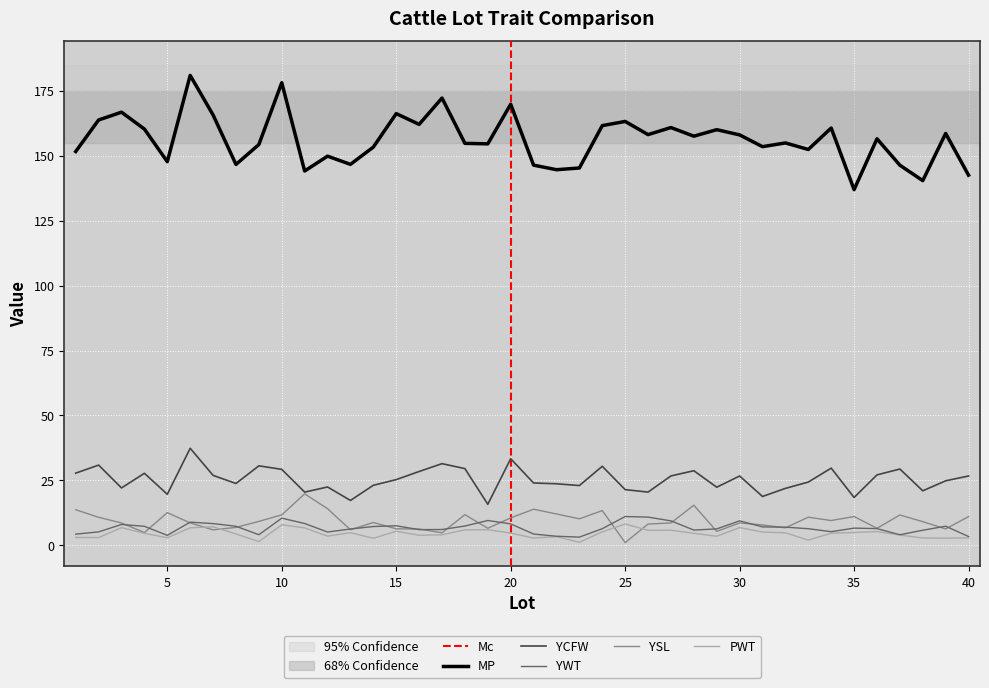

At which label does YWT reach its peak?

25